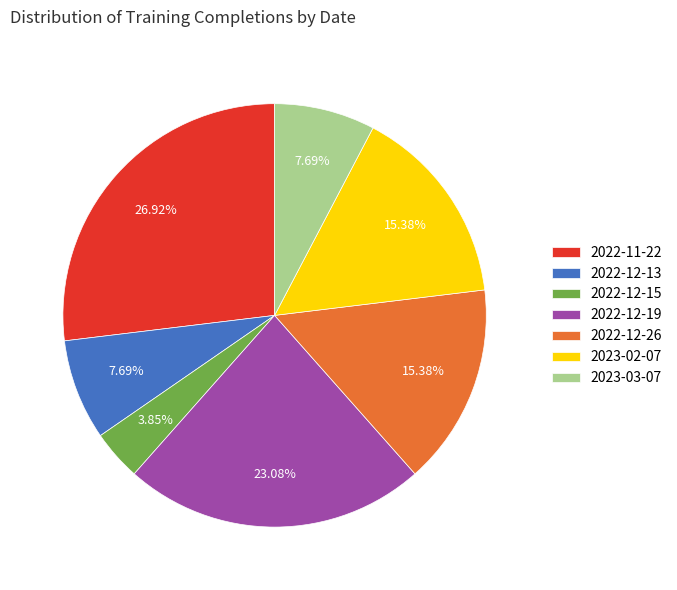

How many segments does this pie chart have?

7